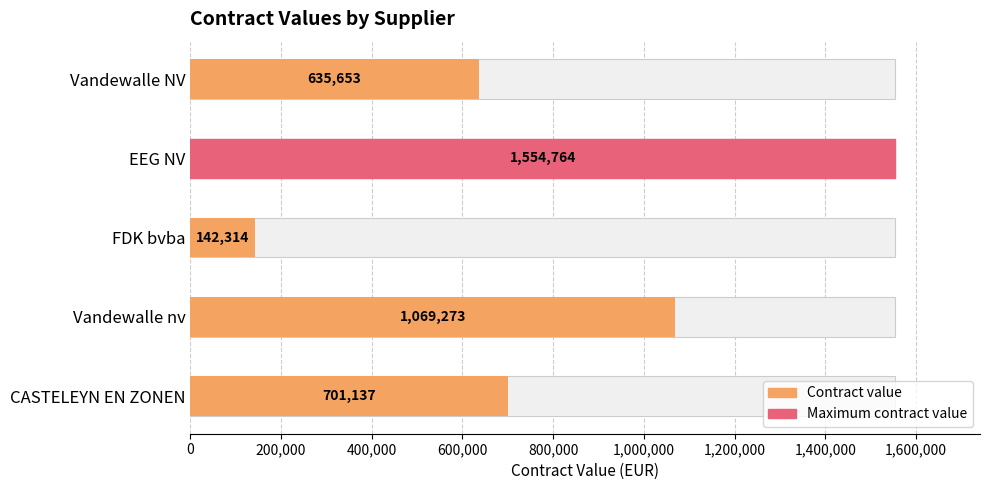

The value at CASTELEYN EN ZONEN is 701137. True or false?

True